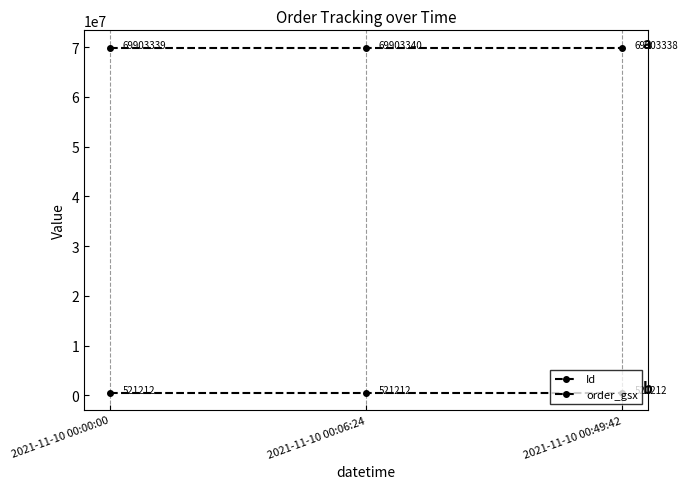

What is the spread (max minus min) of values at 2021-11-10 00:00:00?

69362127